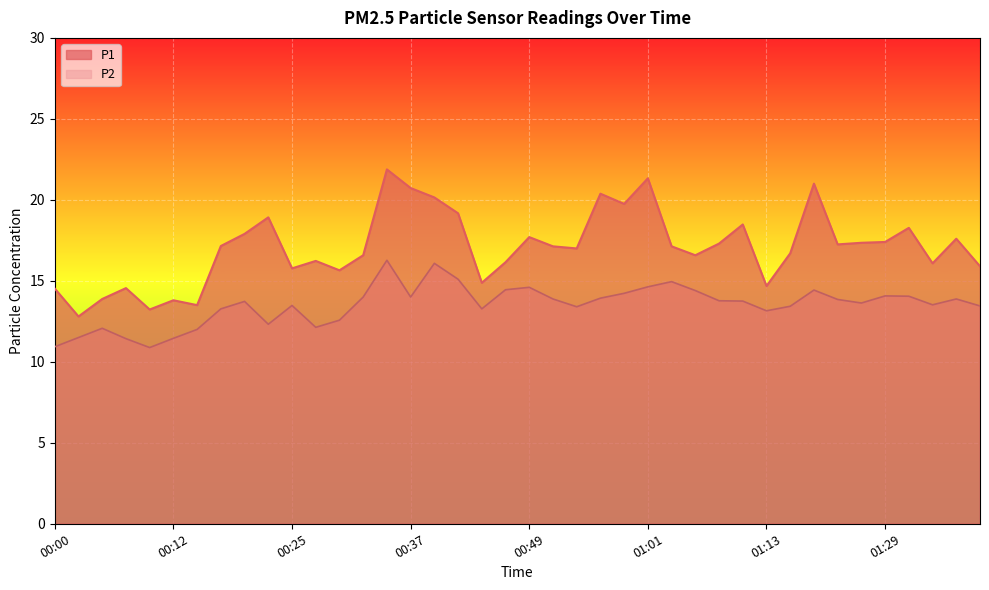

Between 01:34 and 00:54, which is larger?

00:54